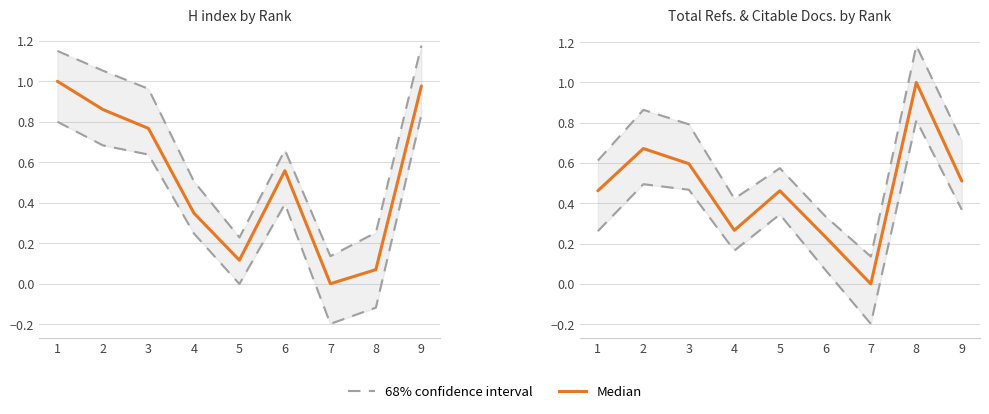

Does the chart have visible grid lines?

Yes